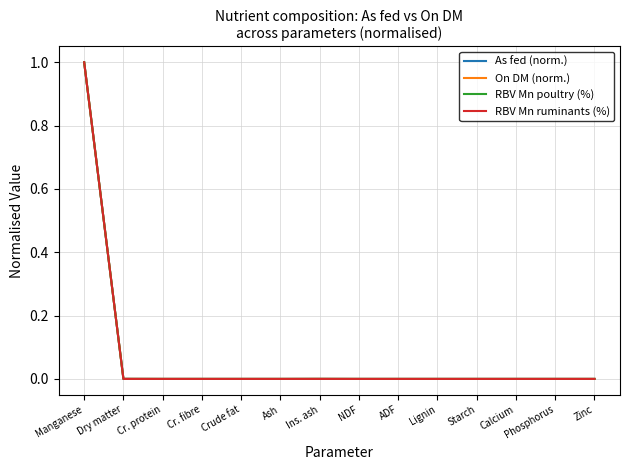

How many lines are shown in the chart?

4